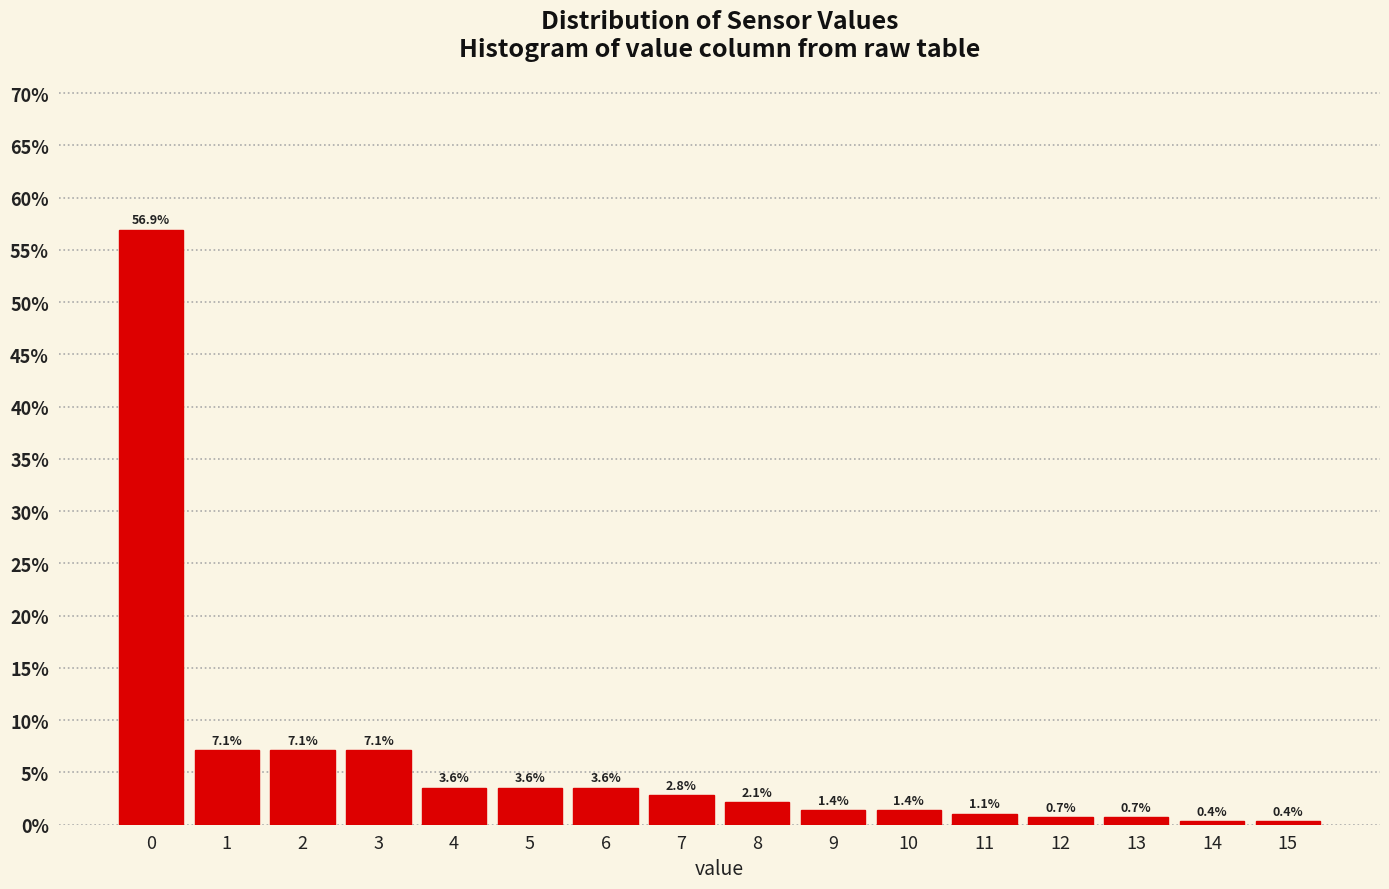

Reading right to left, extract all data points from this chart.

15=0.4	14=0.4	13=0.7	12=0.7	11=1.1	10=1.4	9=1.4	8=2.1	7=2.8	6=3.6	5=3.6	4=3.6	3=7.1	2=7.1	1=7.1	0=56.9